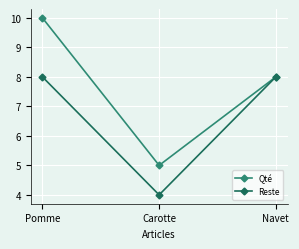

Reading right to left, list all the values displayed in this chart.

Qté: 8	5	10
Reste: 8	4	8